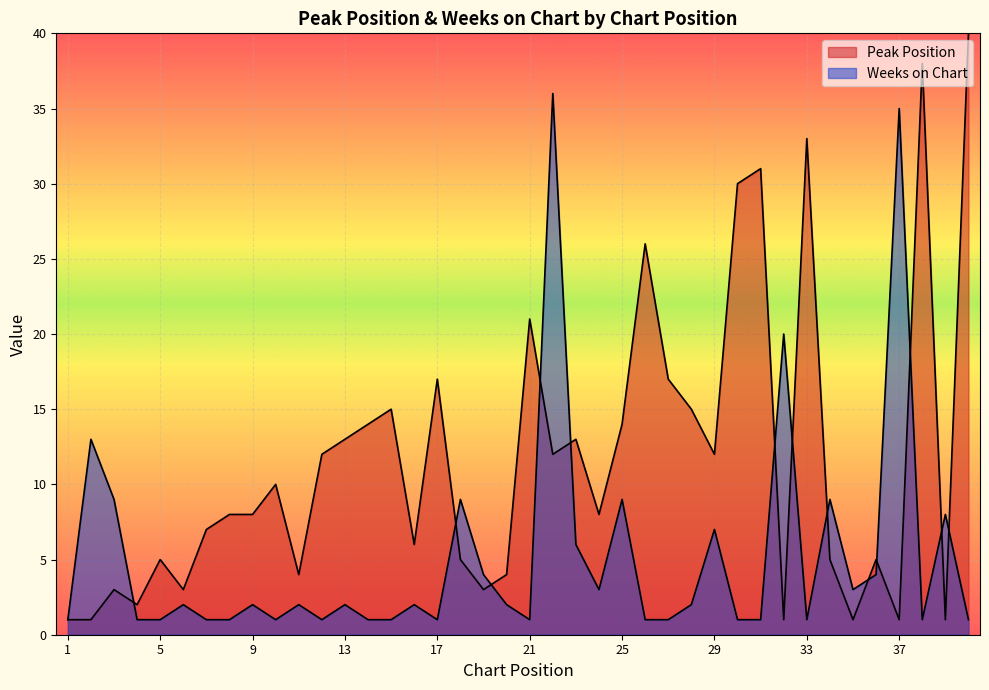

Which series has the largest range (max minus min)?

Peak Position